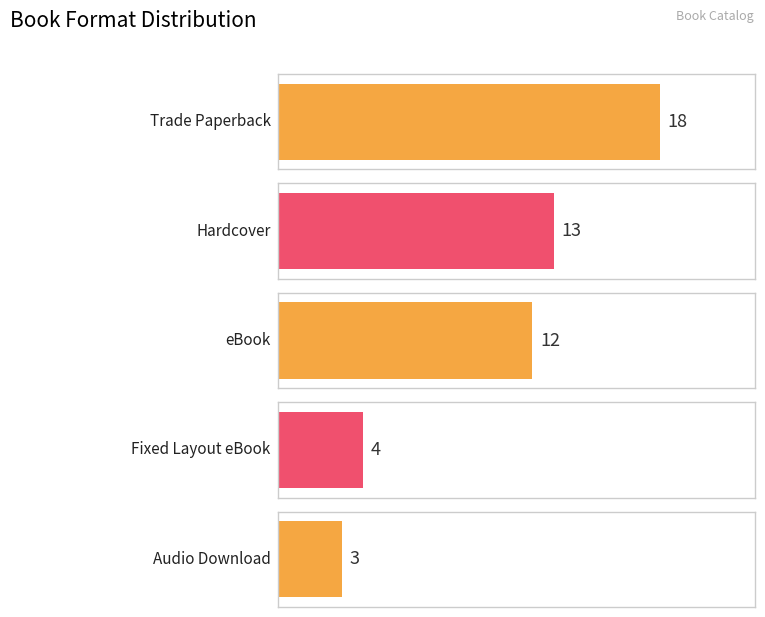

What is the greatest value displayed?

18